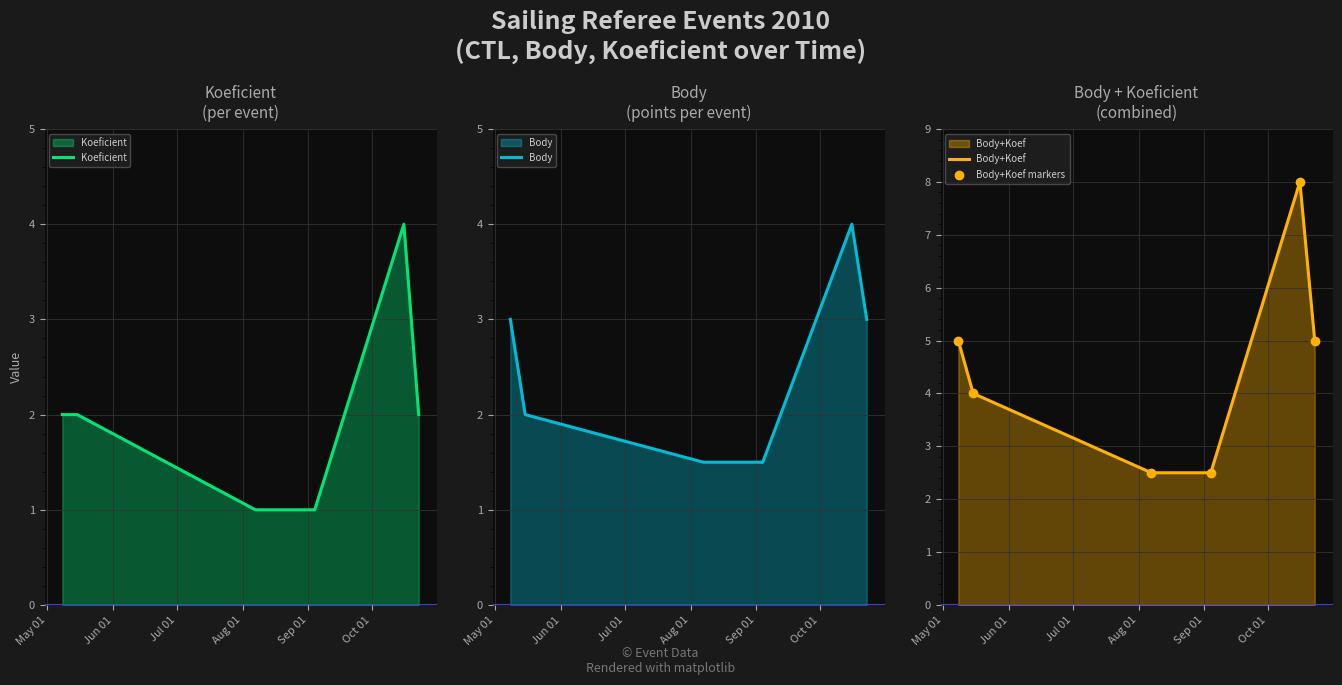

True or false: Body+Koef and Koeficient intersect in this chart.

False